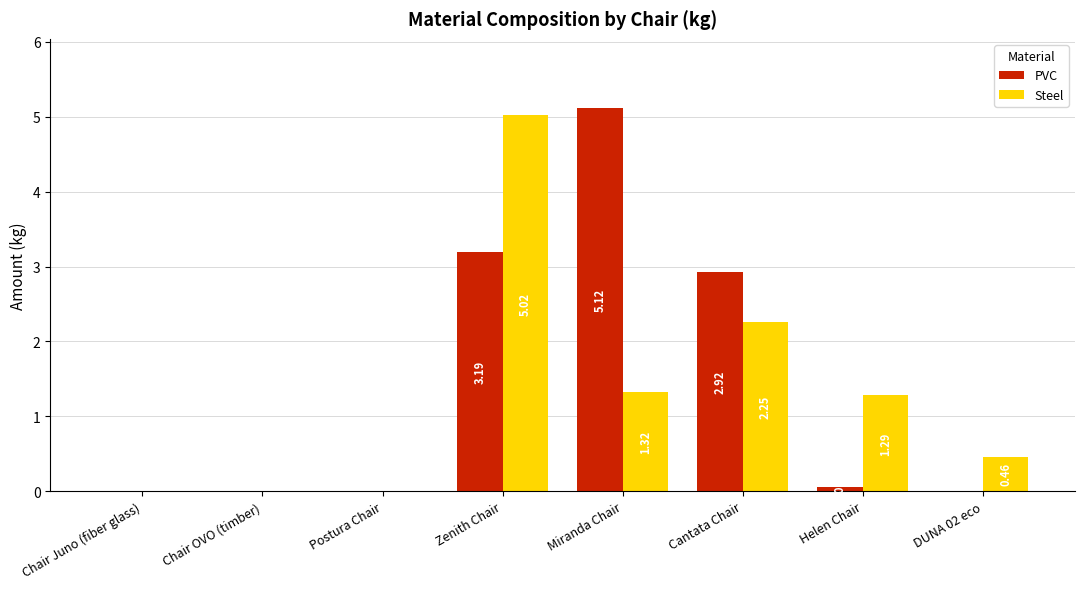

Is the value of Steel at Postura Chair greater than the value of PVC at Cantata Chair?

No